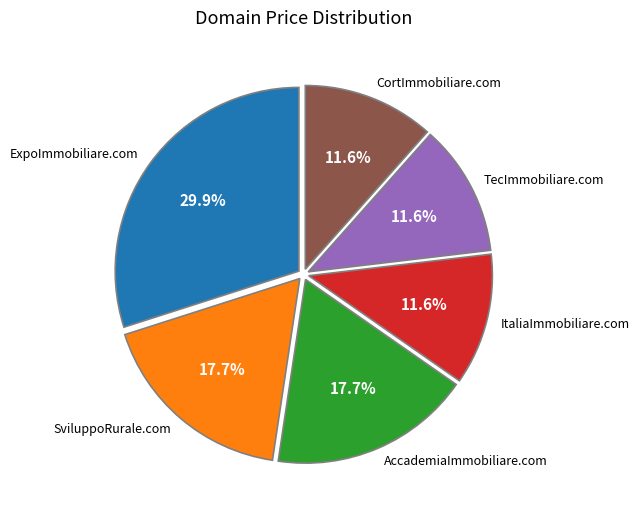

To the nearest percent, what is the difference between the ItaliaImmobiliare.com and AccademiaImmobiliare.com slice percentages?

6%